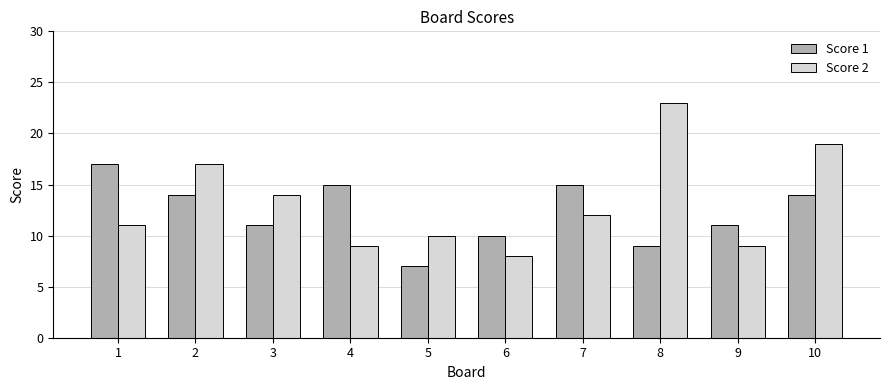

What is the value of the Score 2 bar at the 1st from the left?

11